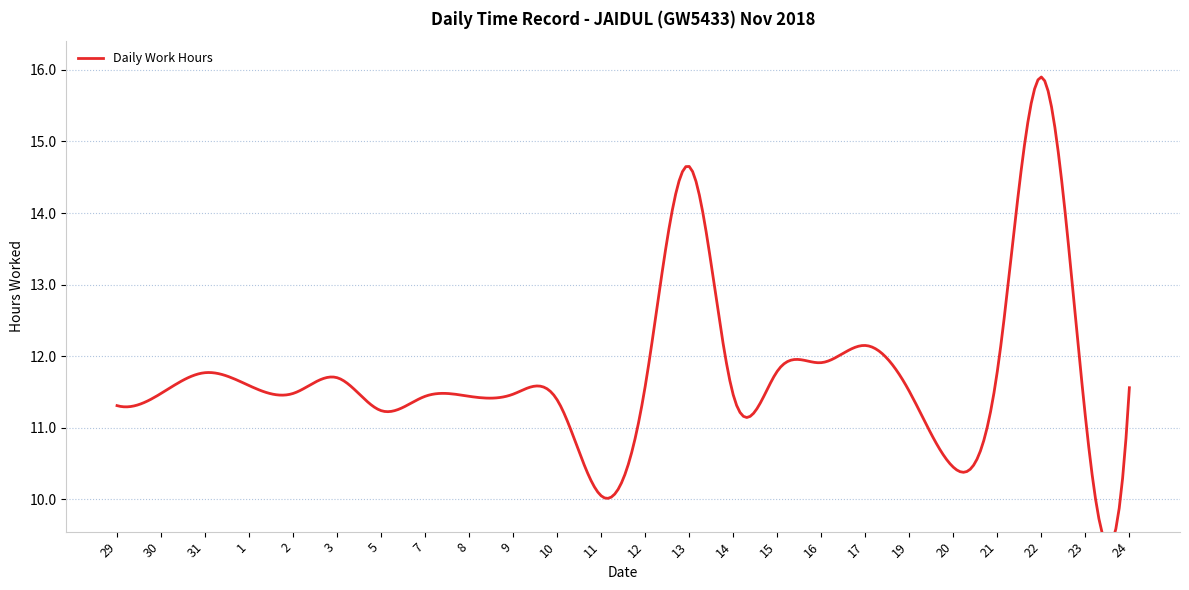

Reading left to right, transcribe all the data shown in this chart.

11.3	11.5	11.8	11.6	11.5	11.7	11.2	11.4	11.4	11.5	11.4	10.1	11.6	14.7	11.5	11.8	11.9	12.2	11.5	10.4	11.8	15.9	11.2	11.6